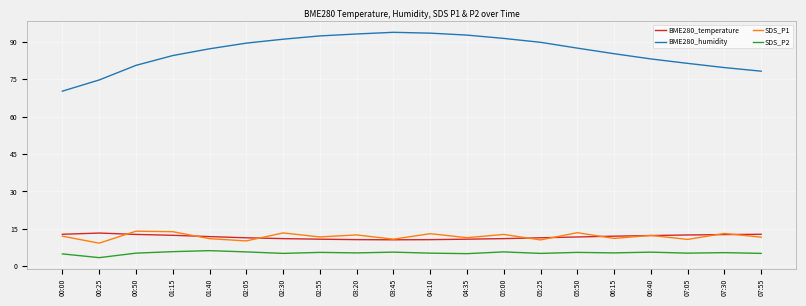

What is the greatest value displayed?

93.8